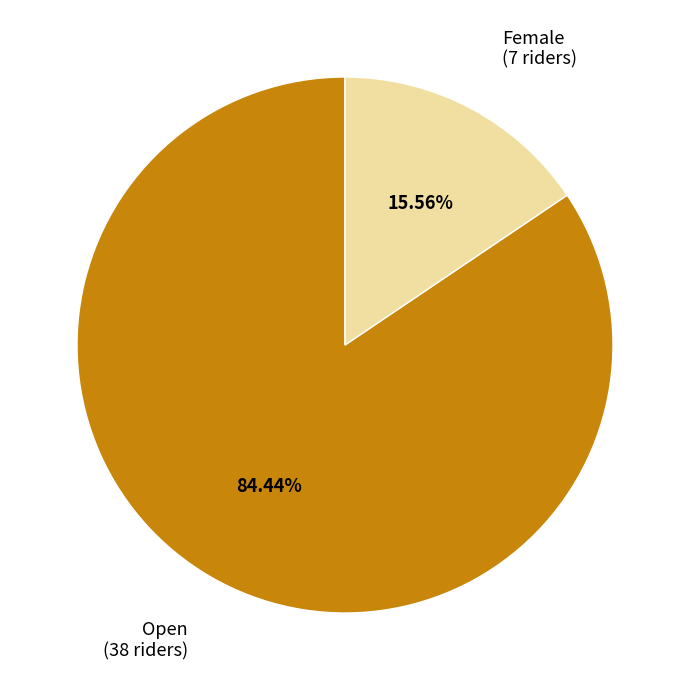

To the nearest percent, what portion does Female represent?

16%